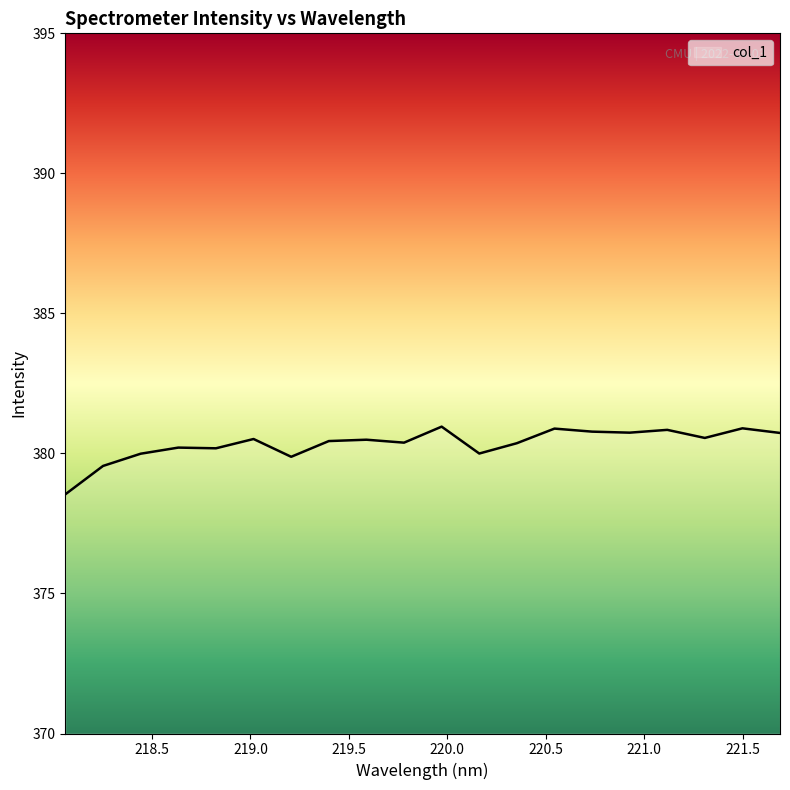

What is the minimum value shown in the chart?

378.5